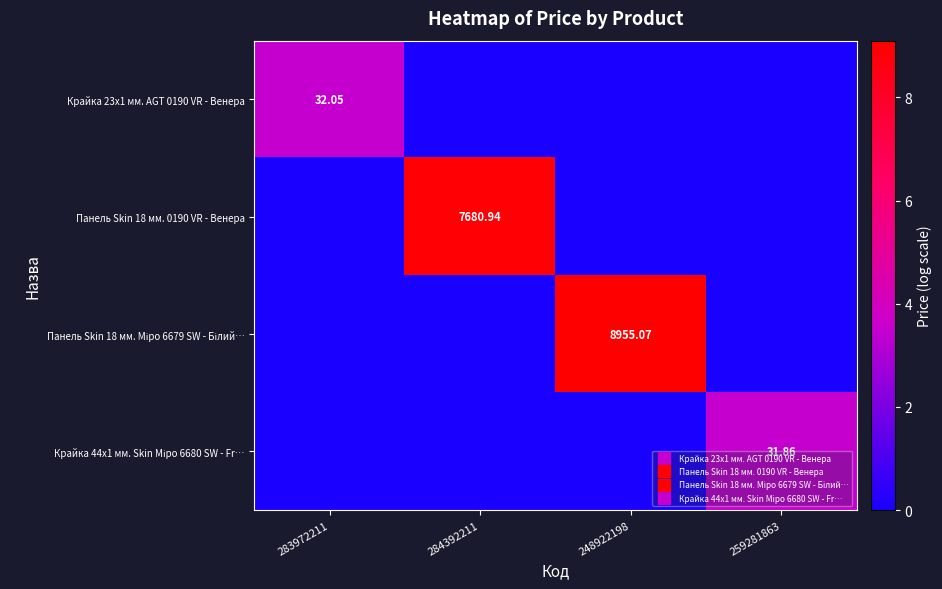

The value of Крайка 23x1 мм. AGT 0190 VR - Венера at 259281863 is -2.3. True or false?

False